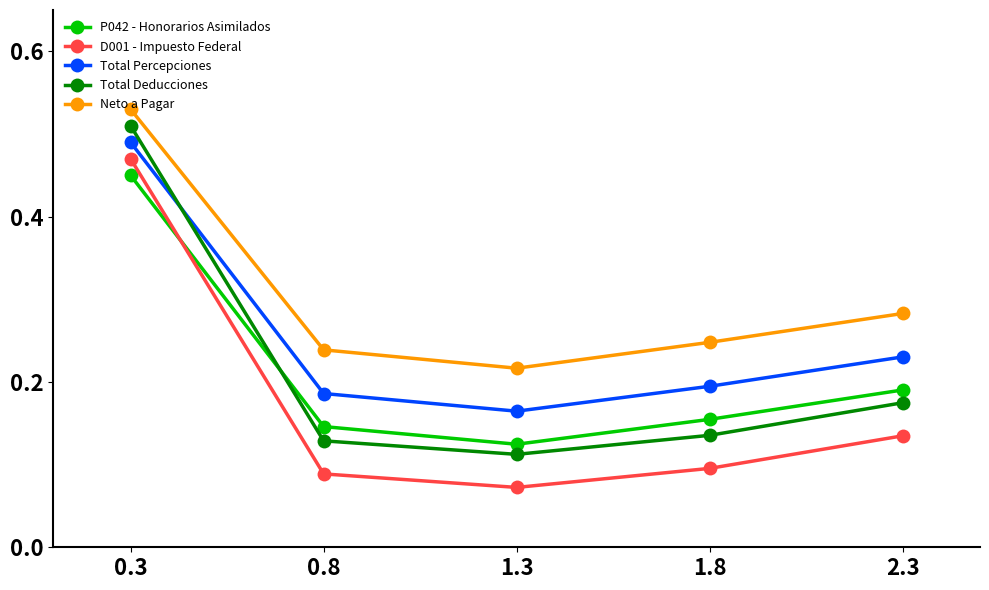

What is the difference between the maximum and minimum values in the Total Deducciones series?

0.4